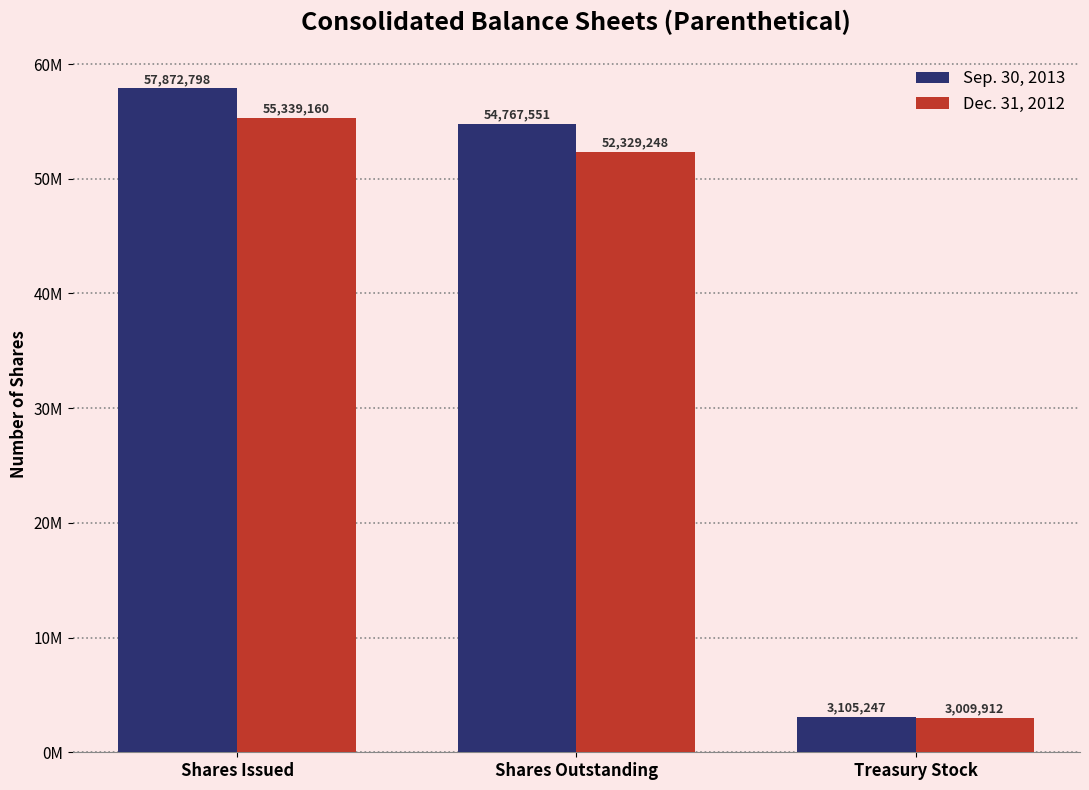

What are all the series names shown in the legend?

Sep. 30, 2013, Dec. 31, 2012